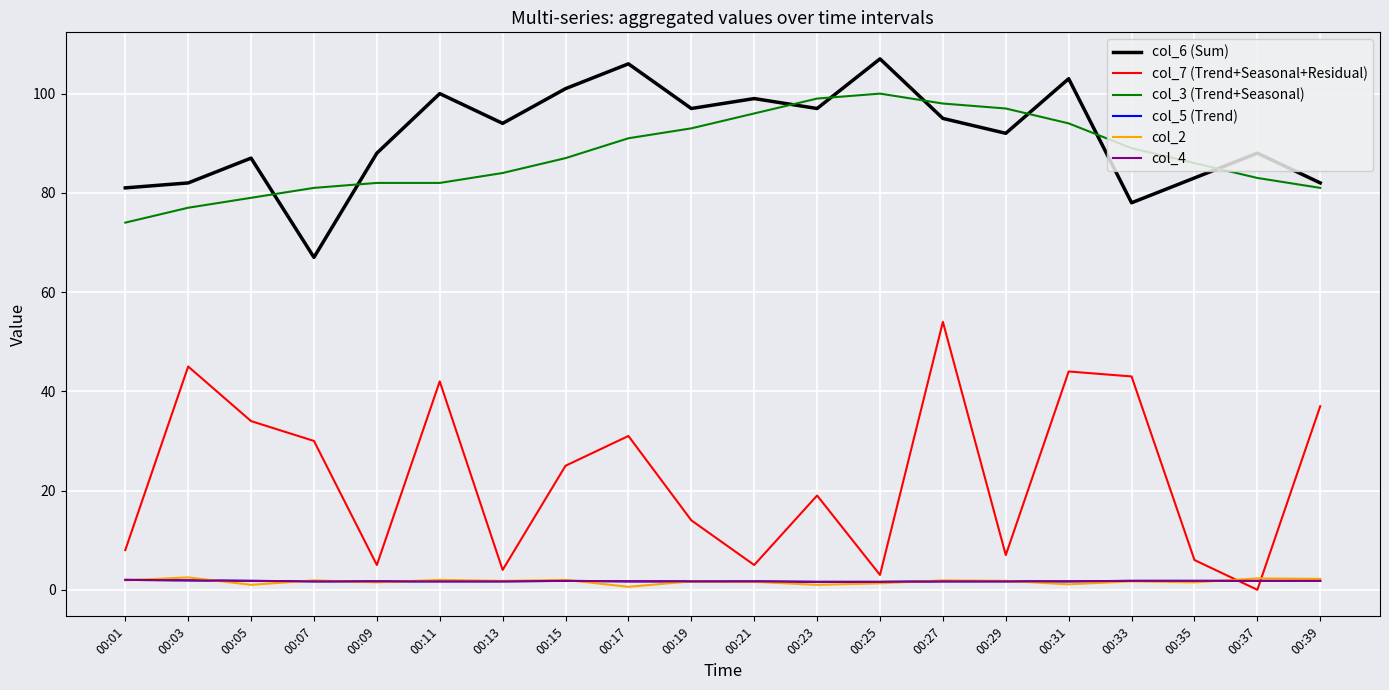

Does the chart display data point markers on the line(s)?

No